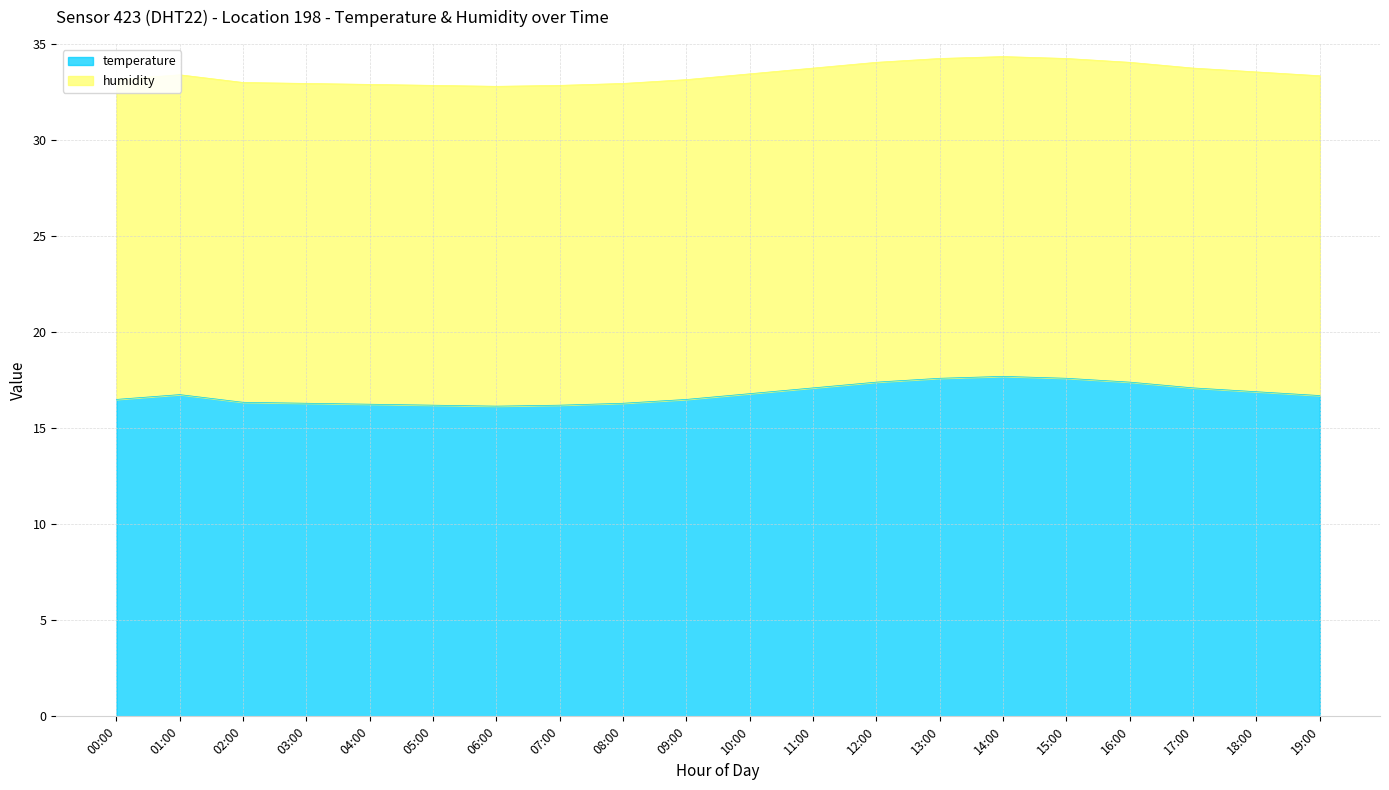

What position from the left is 10:00?

11